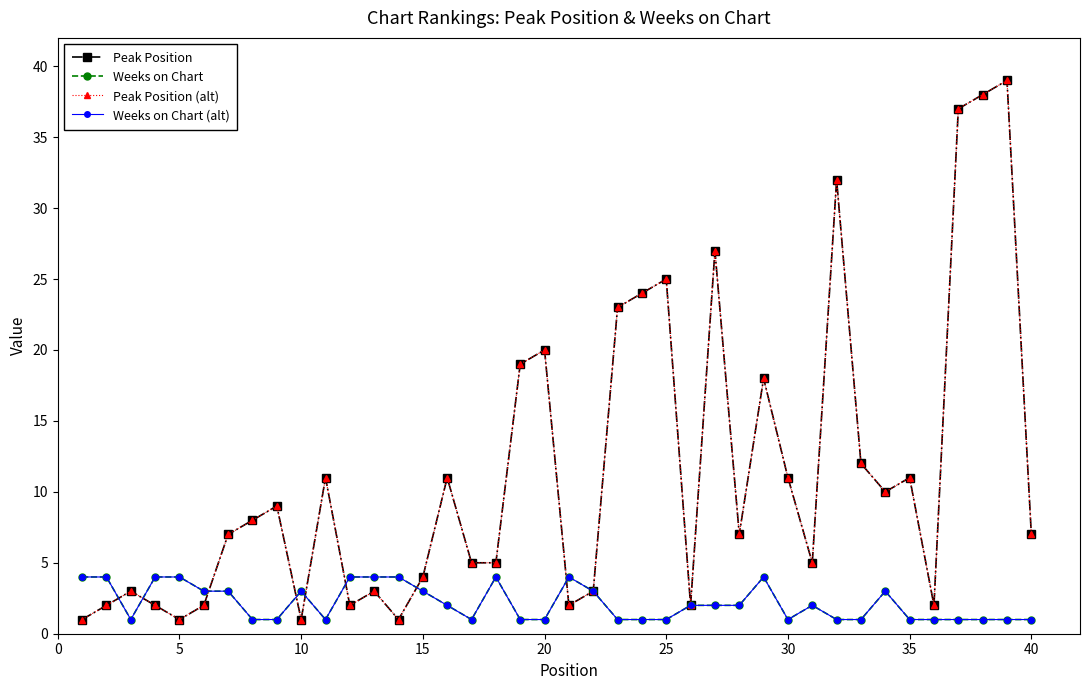

Is this an area chart (filled region under the line)?

No